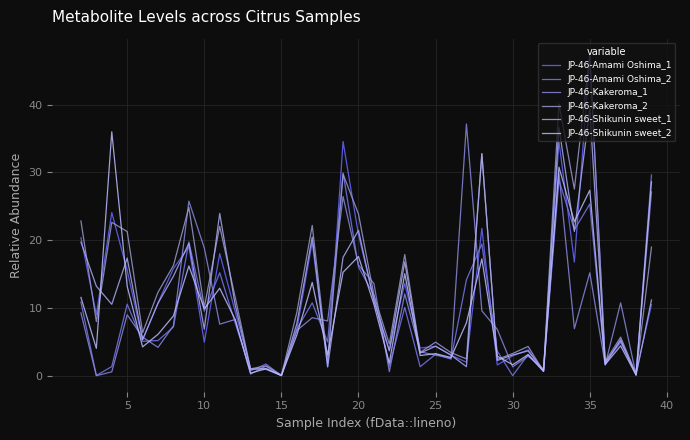

List the series in order of their peak value, lowest first.

JP-46-Amami Oshima_2, JP-46-Shikunin sweet_2, JP-46-Kakeroma_1, JP-46-Shikunin sweet_1, JP-46-Amami Oshima_1, JP-46-Kakeroma_2